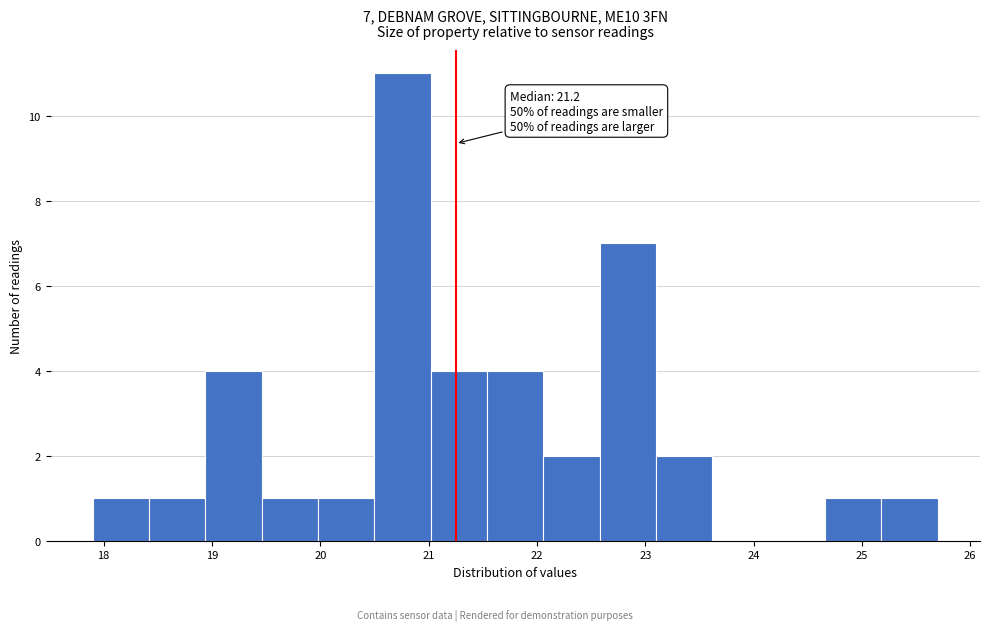

Which range on the x-axis has the tallest bar?

20.5 to 21.0